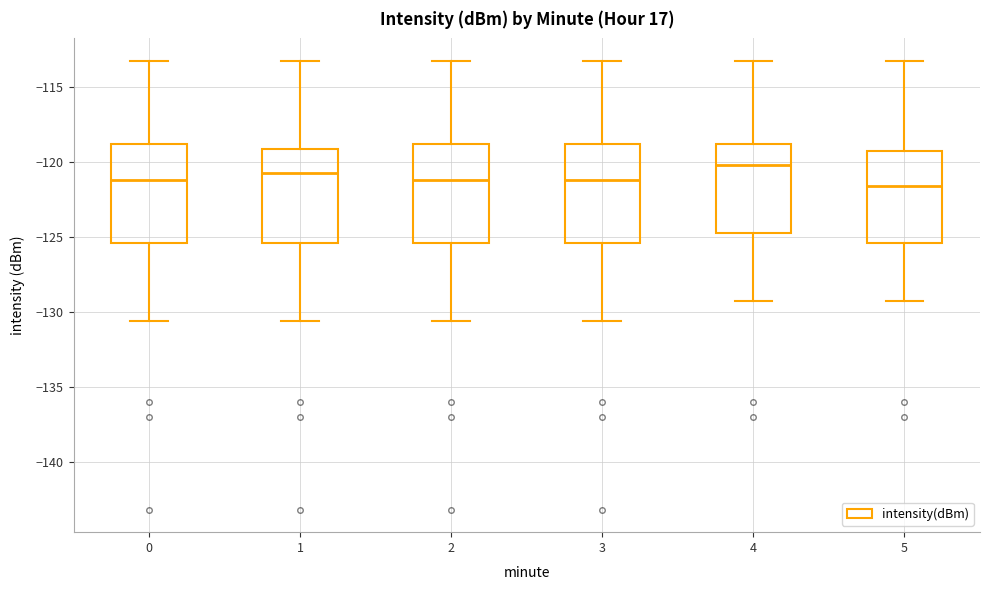

Where is the lower edge of the box at x = 2 on the y-axis? The values are not printed on the chart, so give them approximately, as read against the axis.

-125.5